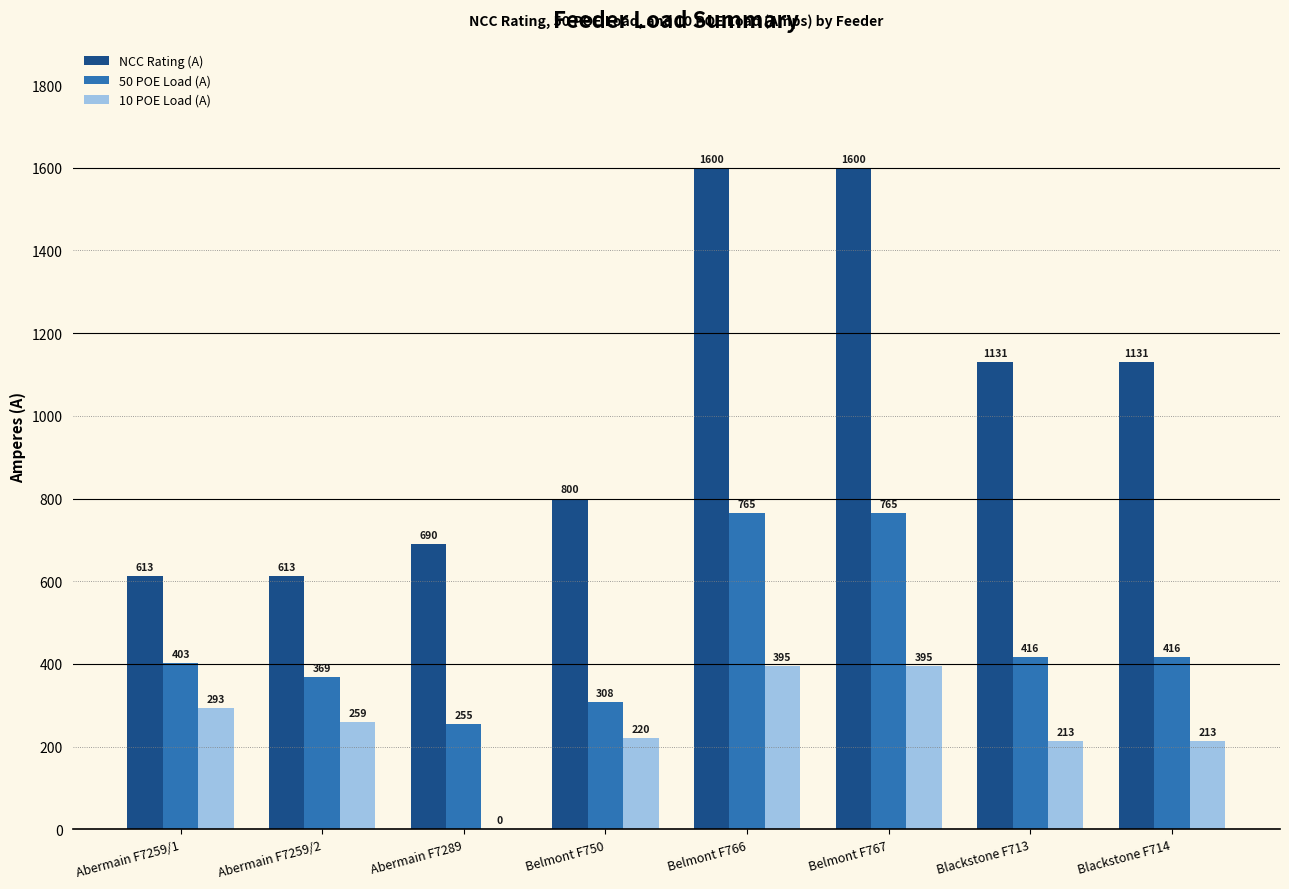

Are the bars grouped side by side (vs. stacked)?

Yes